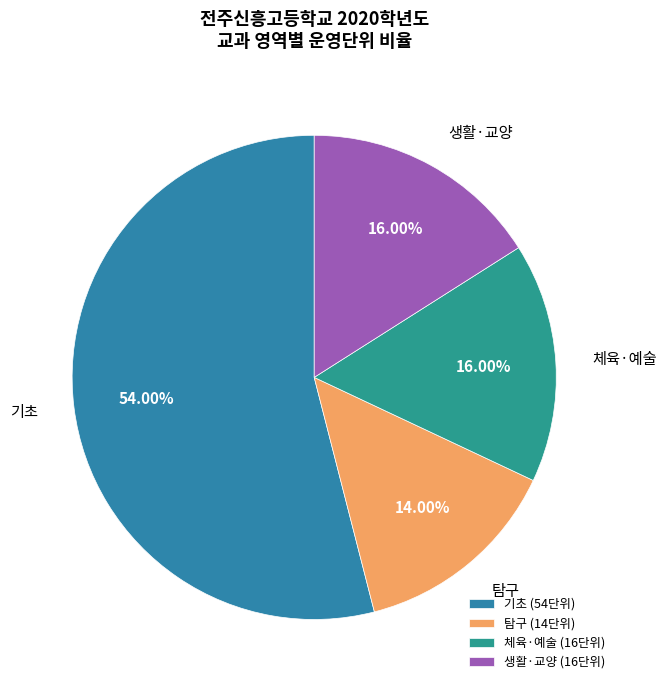

Does any single category account for the majority?

Yes